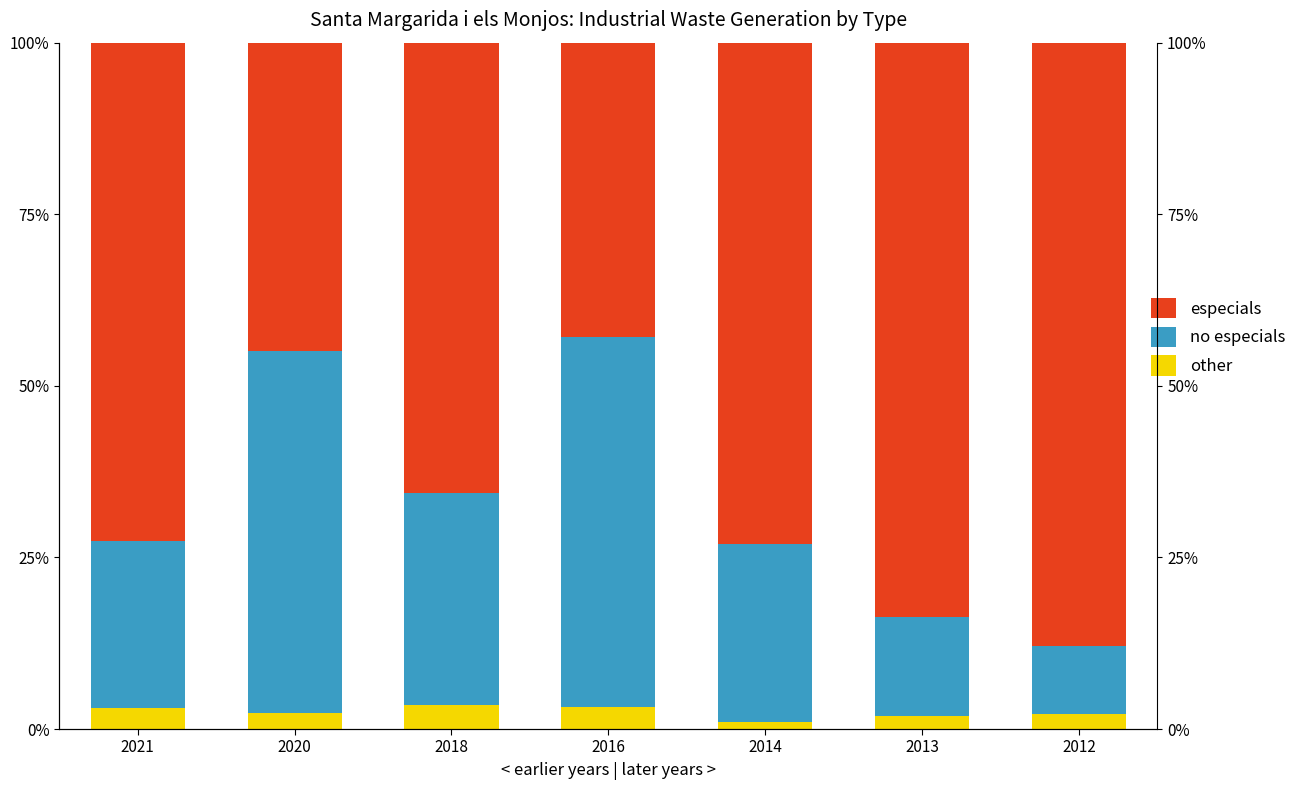

List the series in order of their overall mean, lowest first.

other, no especials, especials